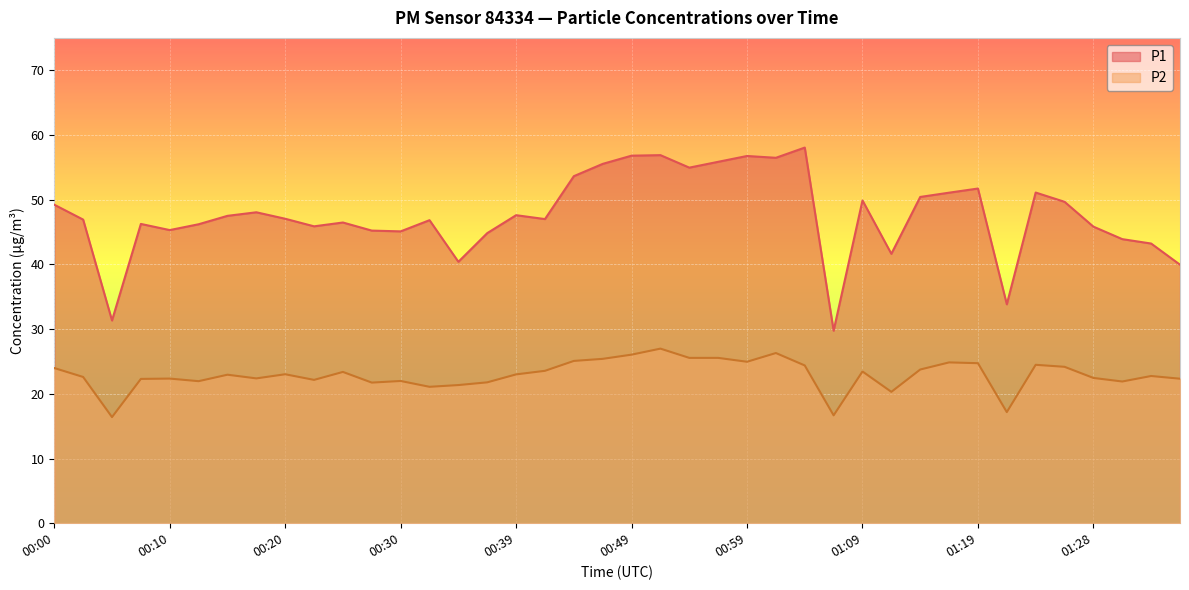

How many interior local valleys does the P2 series have?

11